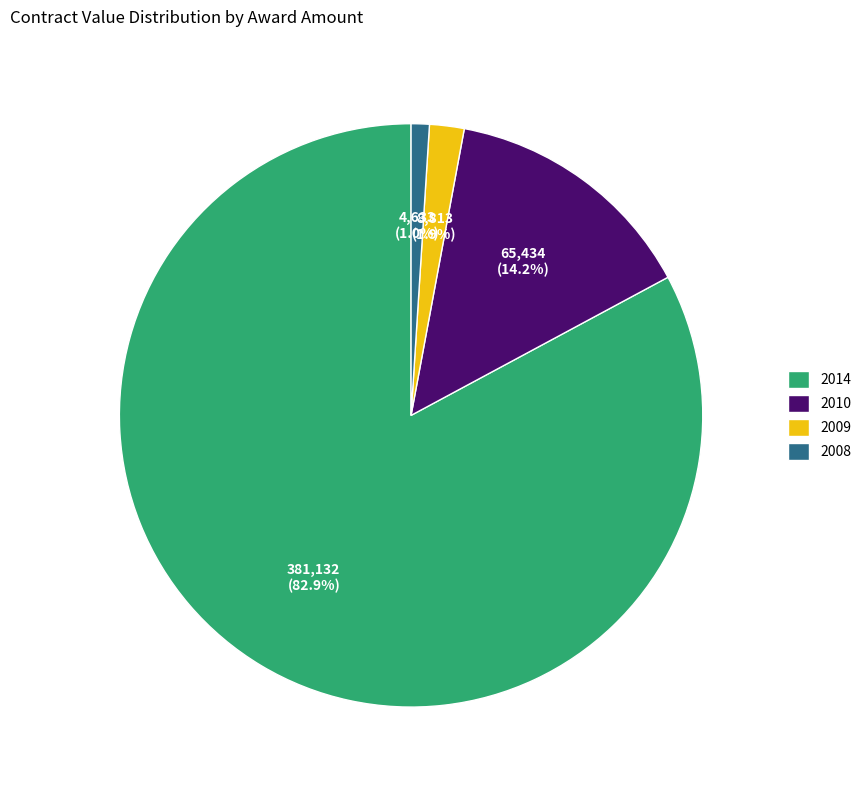

Rank the categories by value from highest to lowest.

2014, 2010, 2009, 2008